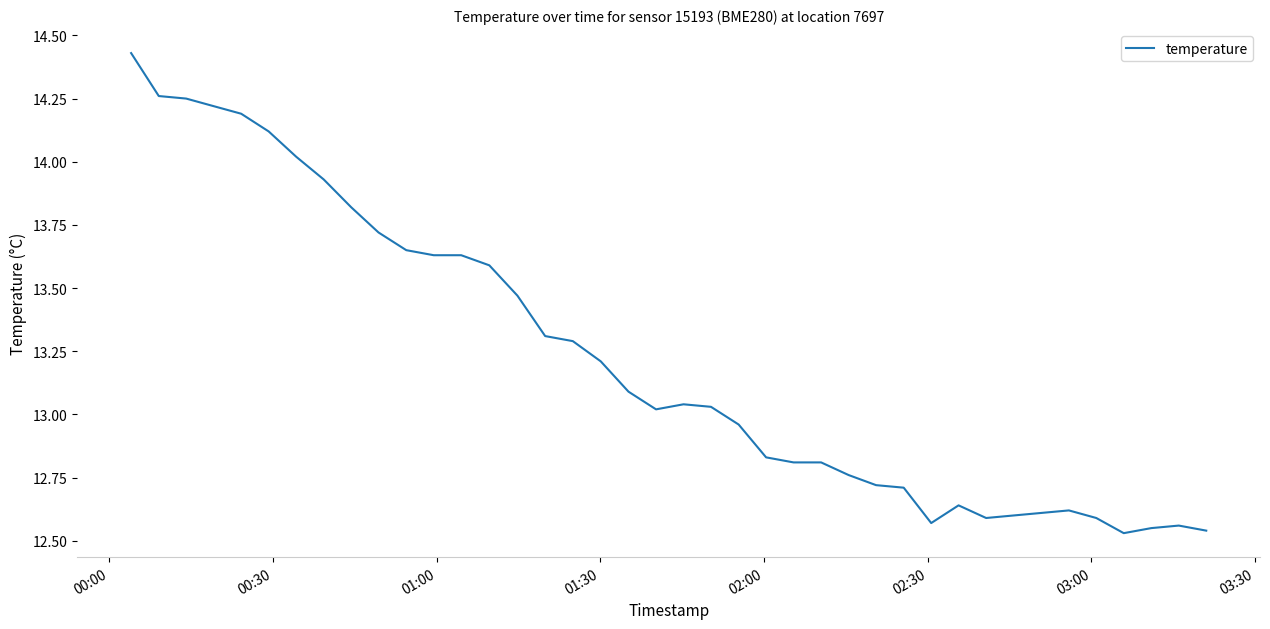

What is the difference between the maximum and minimum values?

1.9